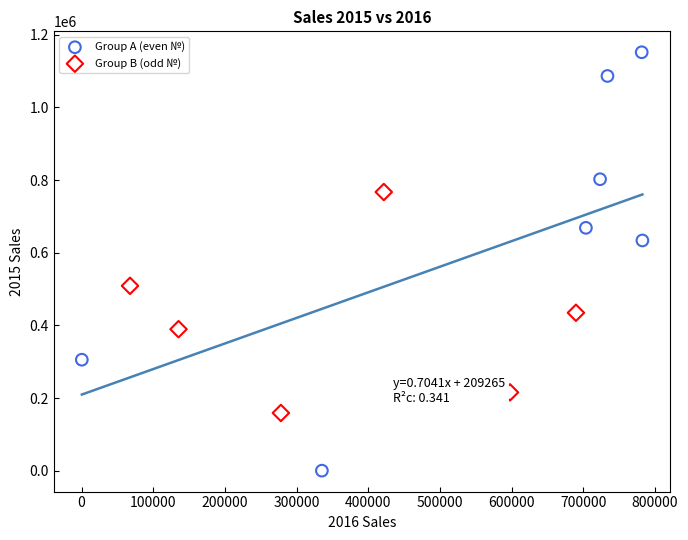

Which series has the largest Y range (max minus min)?

Group A (even №)